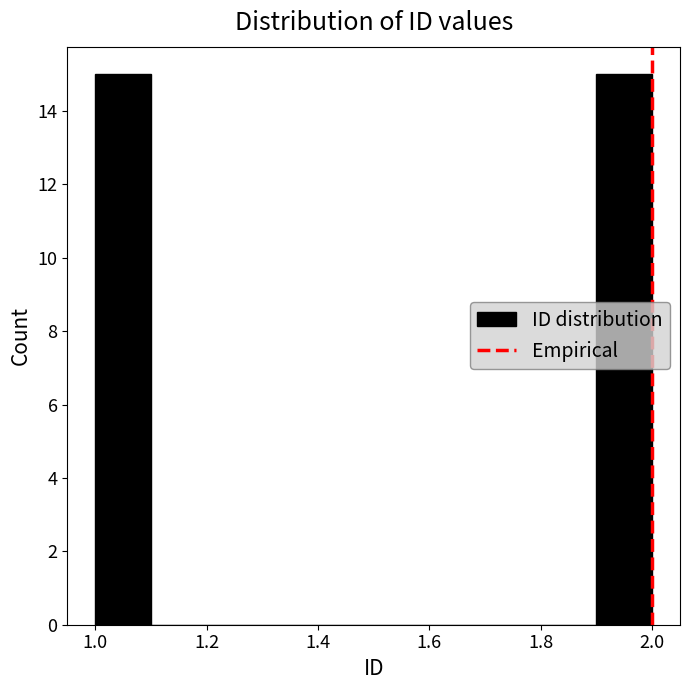

Reading left to right, transcribe this chart: for each bar, give the range it covers on the x-axis and its height. The values are not printed on the chart, so give them approximately, as read against the axis.

1.0 to 1.1: 15
1.1 to 1.2: 0
1.2 to 1.3: 0
1.3 to 1.4: 0
1.4 to 1.5: 0
1.5 to 1.6: 0
1.6 to 1.7: 0
1.7 to 1.8: 0
1.8 to 1.9: 0
1.9 to 2.0: 15